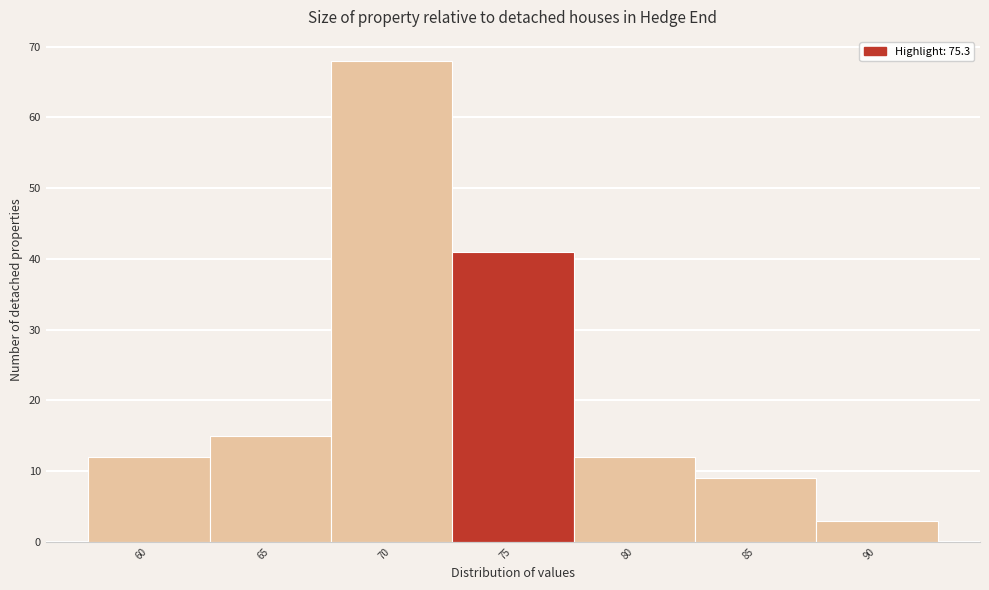

Reading left to right, extract all data points from this chart.

12	15	68	41	12	9	3